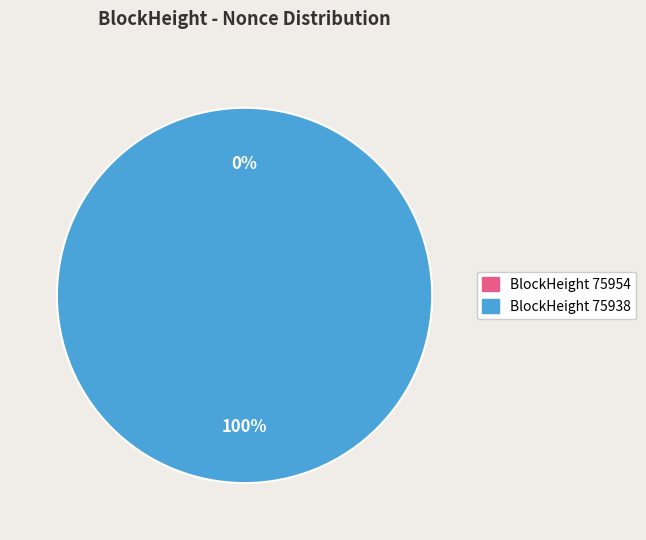

Rank the categories by value from highest to lowest.

75938, 75954